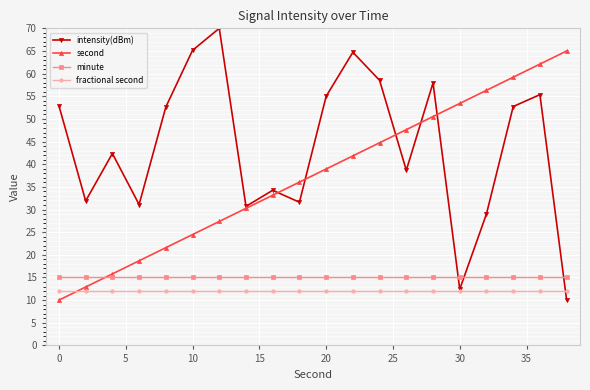

What is the maximum value for fractional second?

12.0